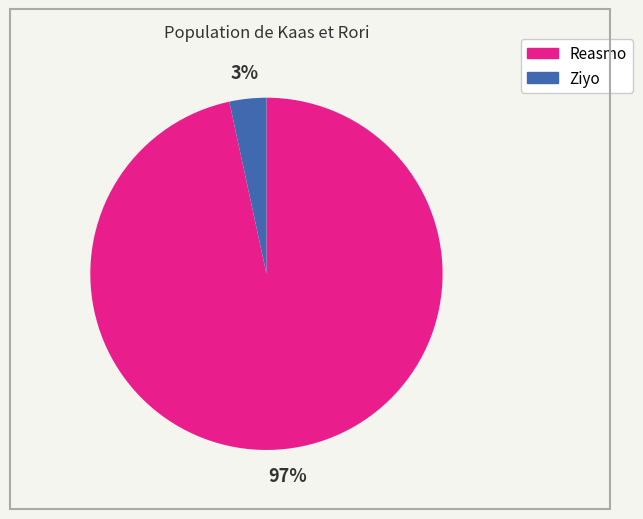

Rank the categories by value from highest to lowest.

Reasmo, Ziyo